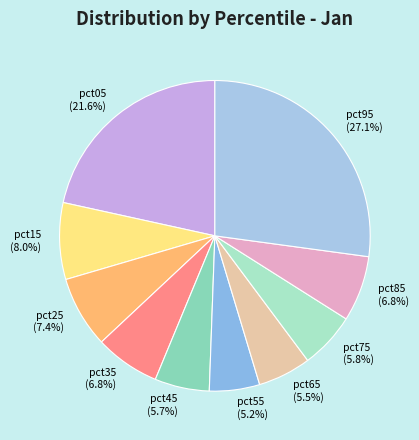

Does pct35 represent more than half of the total?

No